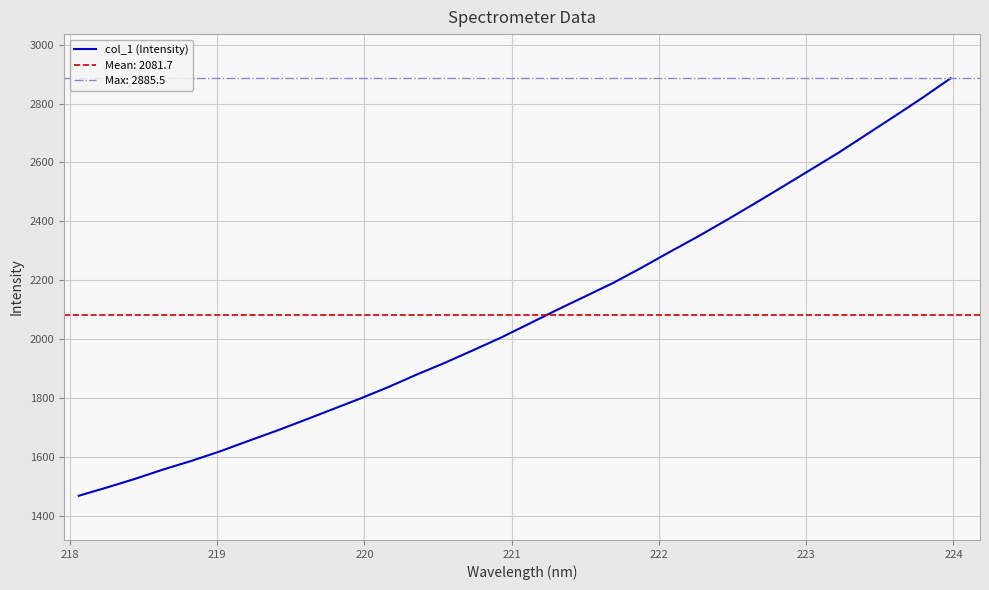

What is the minimum value for col_1 (Intensity)?

1469.4